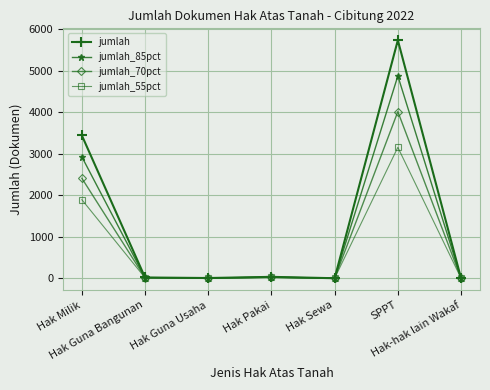

What is the label of the 4th point from the right?

Hak Pakai